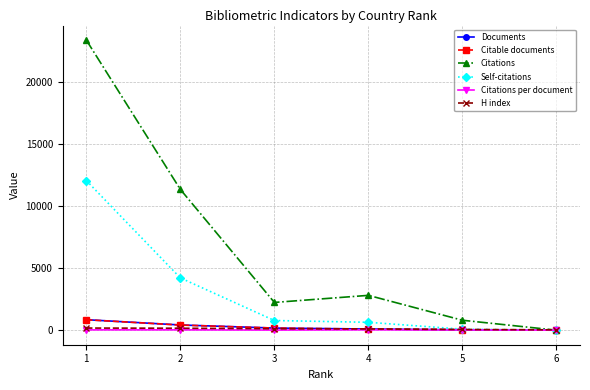

Between 3 and 6, which series saw the biggest shift?

Citations